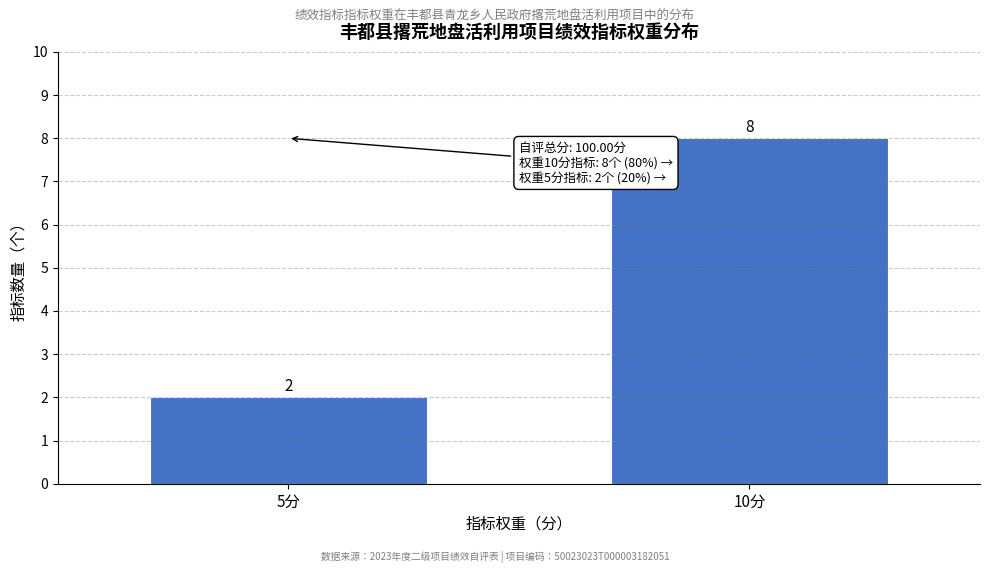

Reading left to right, what are all the values shown in this chart?

5分=2	10分=8